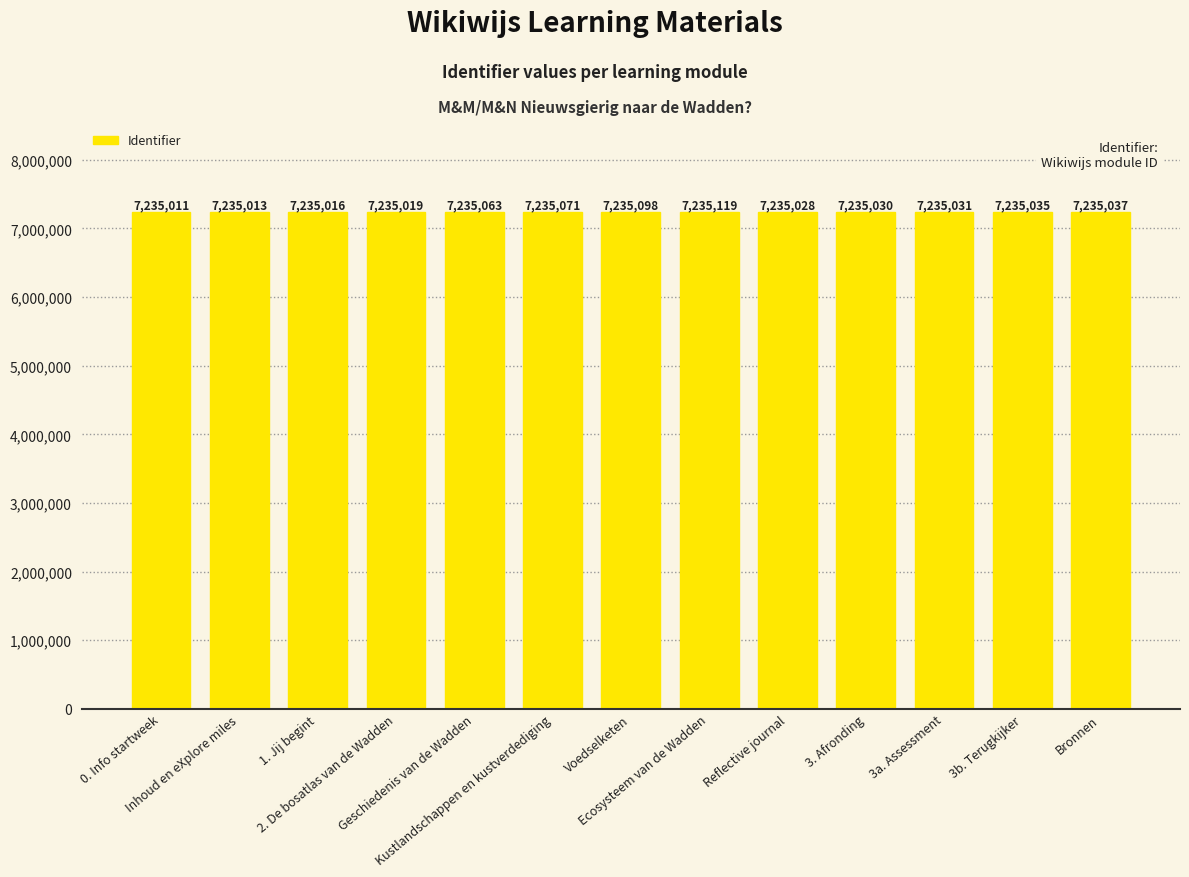

Approximately how many times larger is the value at Inhoud en eXplore miles compared to Kustlandschappen en kustverdediging?

1.0